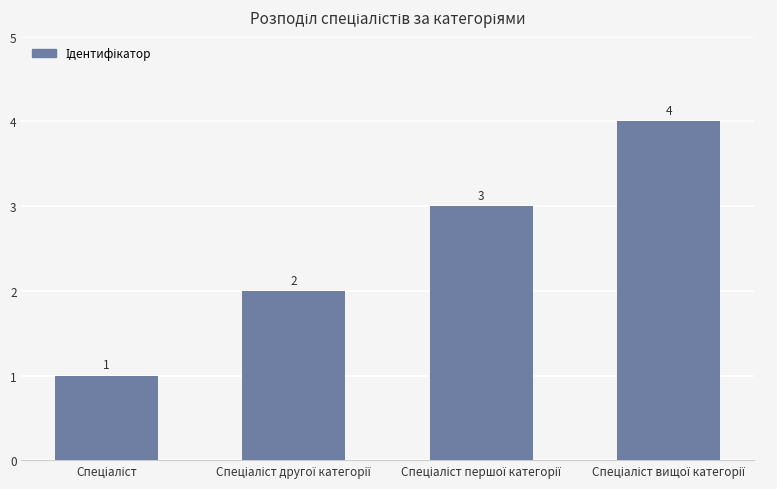

How many data points are less than 3?

2